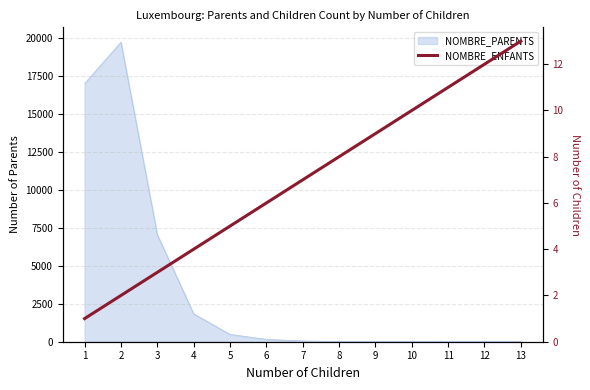

Is it true that the value at 10 is 10?

True